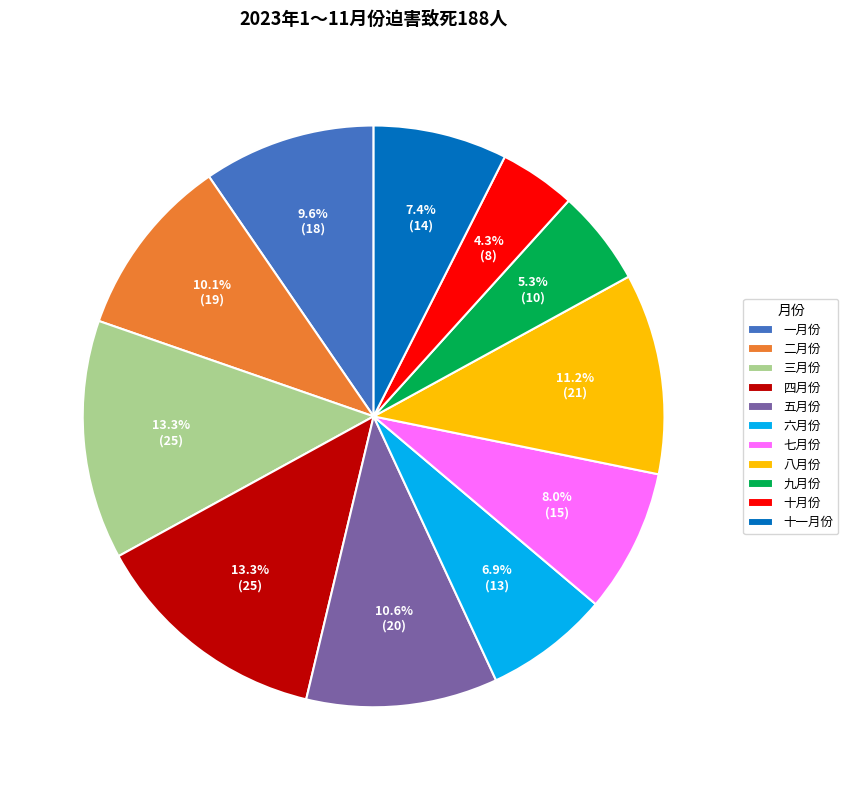

To the nearest percent, what portion does 七月份 represent?

8%